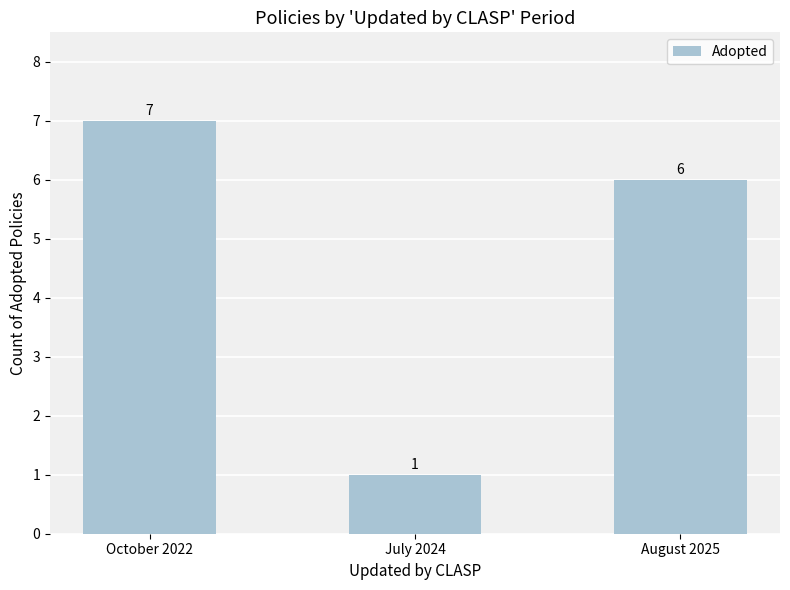

Which label corresponds to the smallest value in the chart?

July 2024